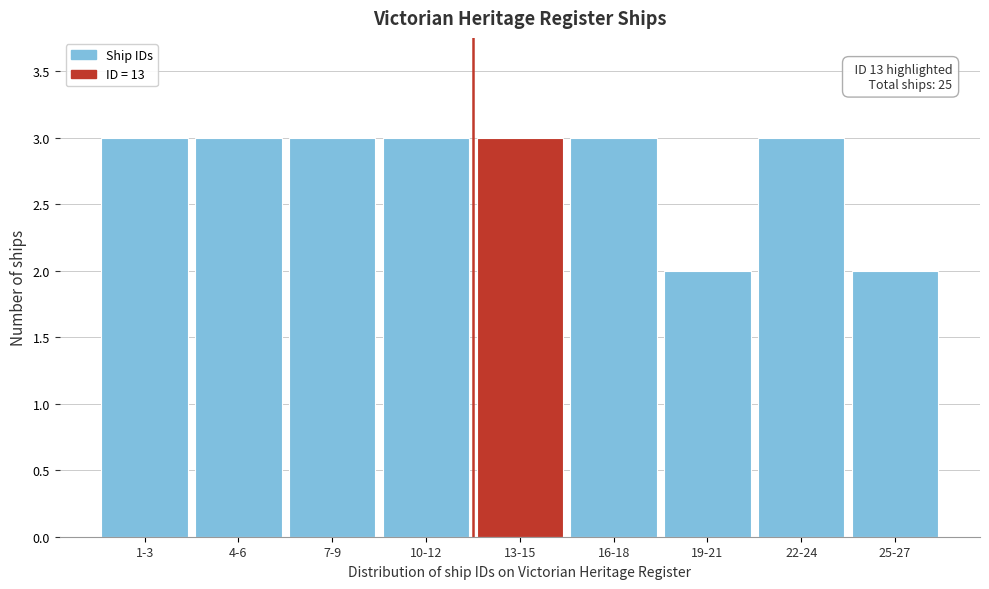

Reading left to right, what are all the values shown in this chart?

1-3=3	4-6=3	7-9=3	10-12=3	13-15=3	16-18=3	19-21=2	22-24=3	25-27=2